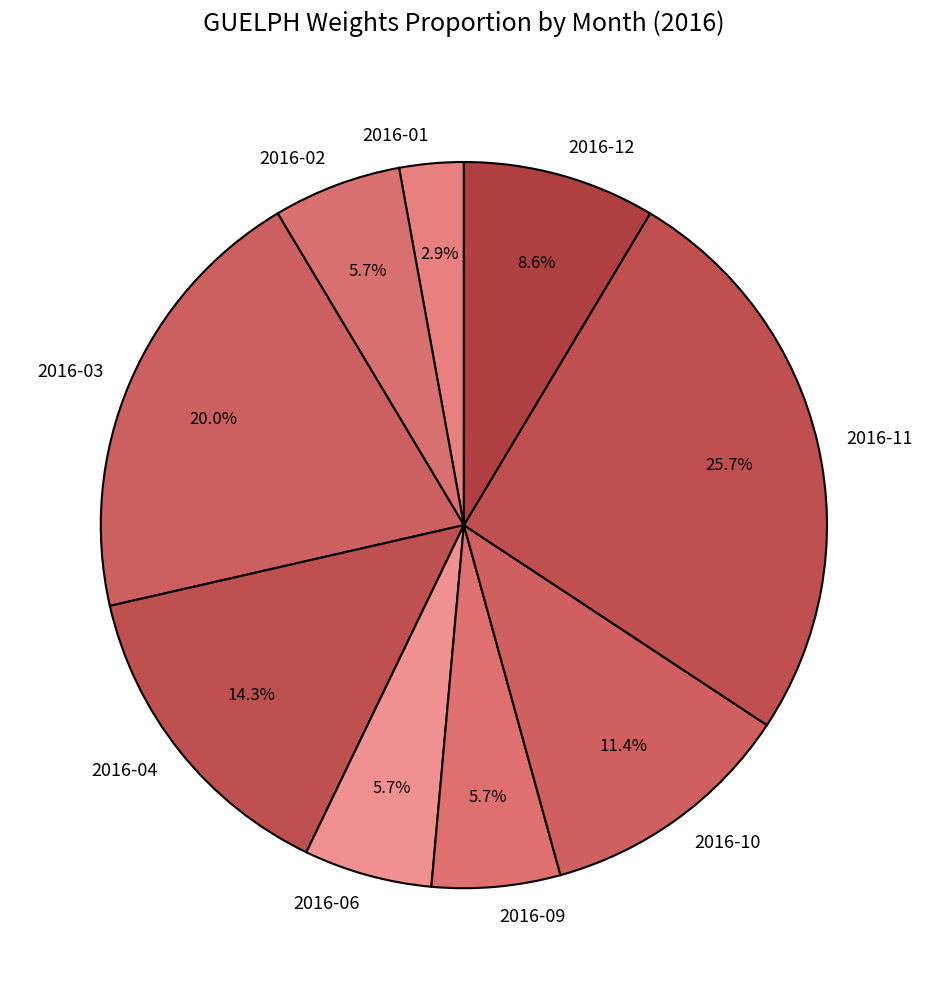

Which slice is the largest?

2016-11